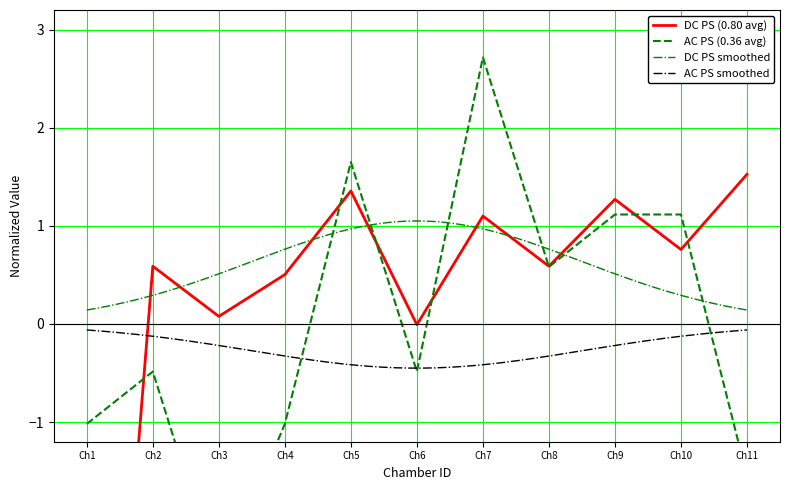

List the series in order of their overall mean, highest first.

AC PS, DC PS